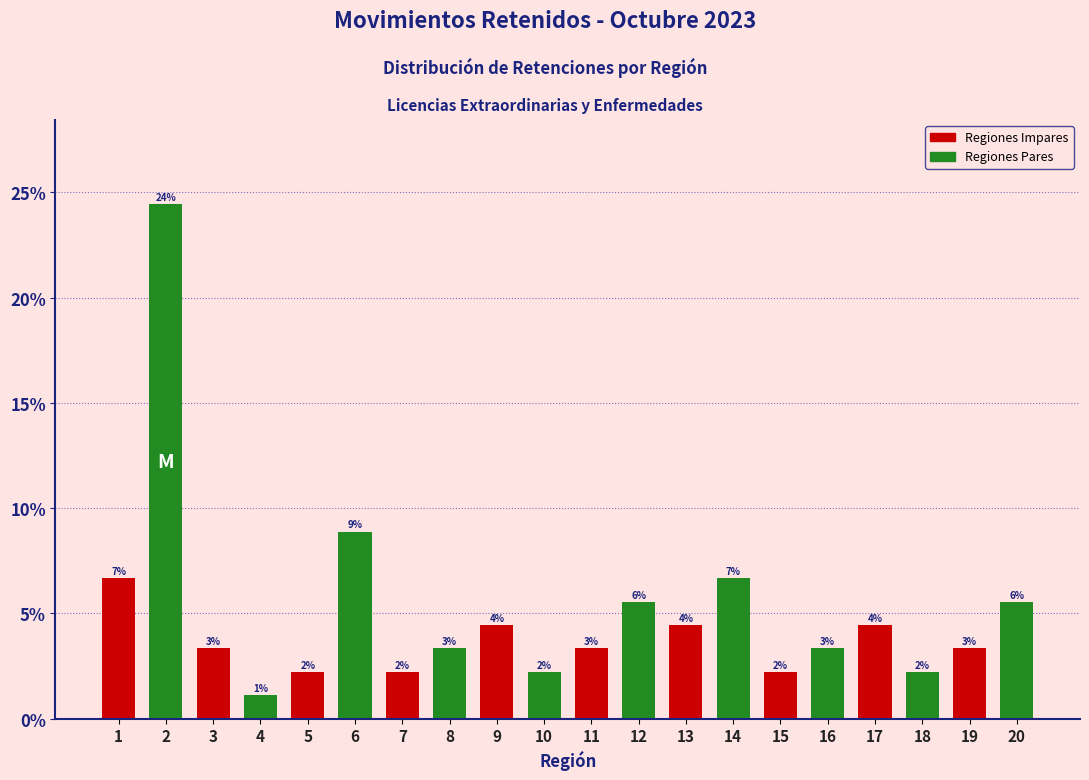

What is the maximum value shown in the chart?

24.4